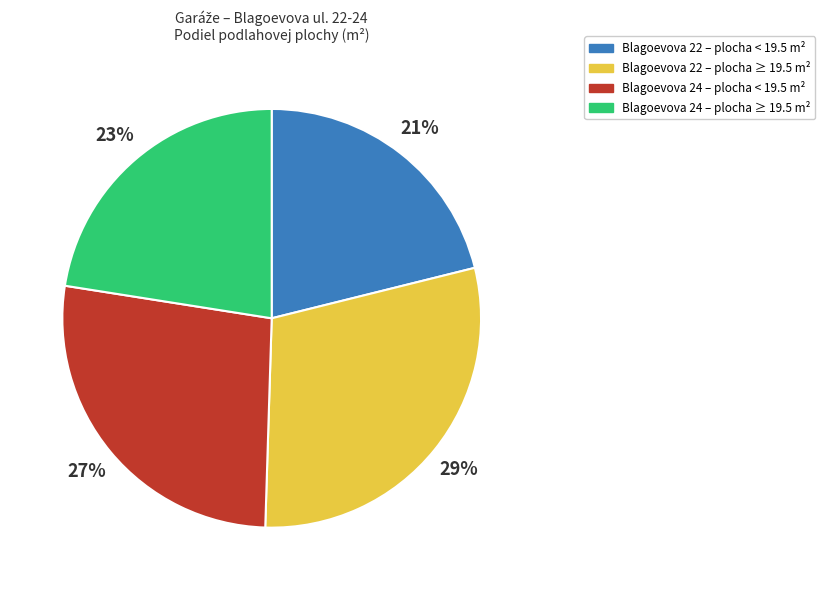

To the nearest percent, what is the average slice percentage?

25%